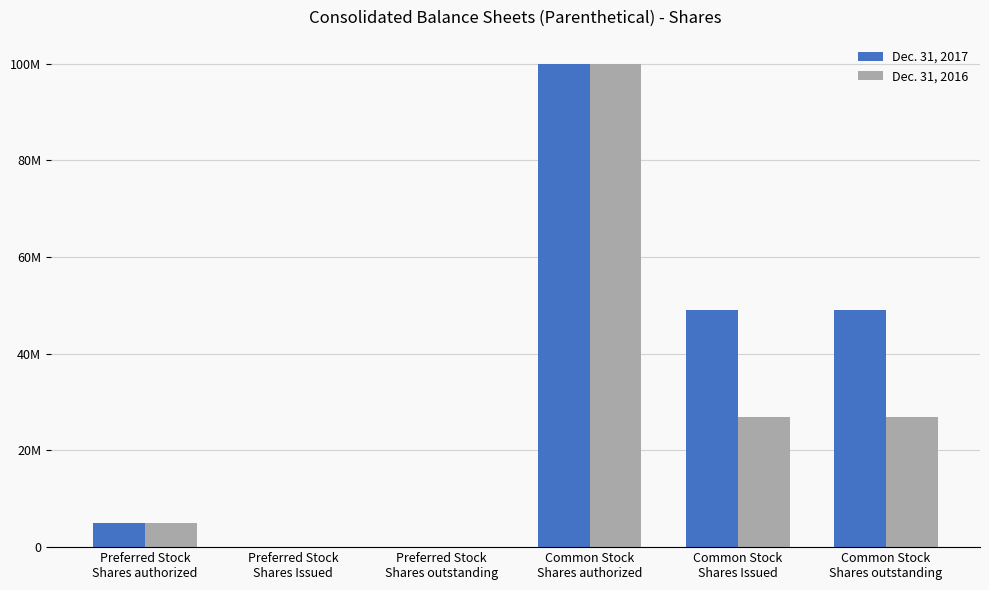

What is the sum of the Dec. 31, 2016 values at Common Stock
Shares authorized and Preferred Stock
Shares Issued?

100000000